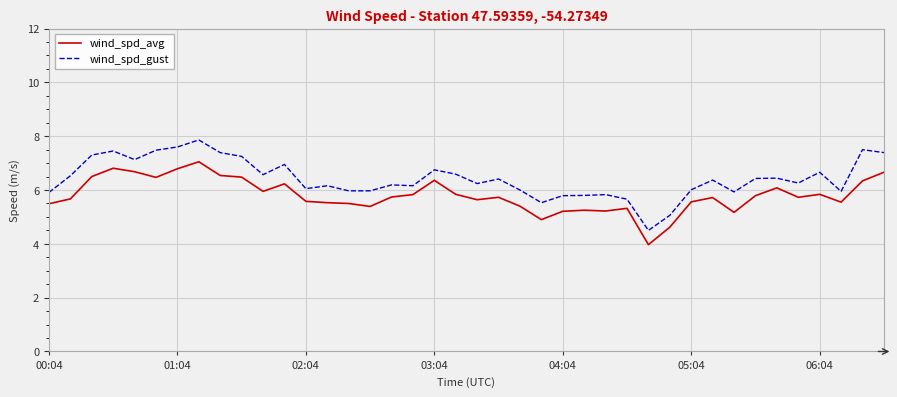

Rank the series by their average value, from highest to lowest.

wind_spd_gust, wind_spd_avg